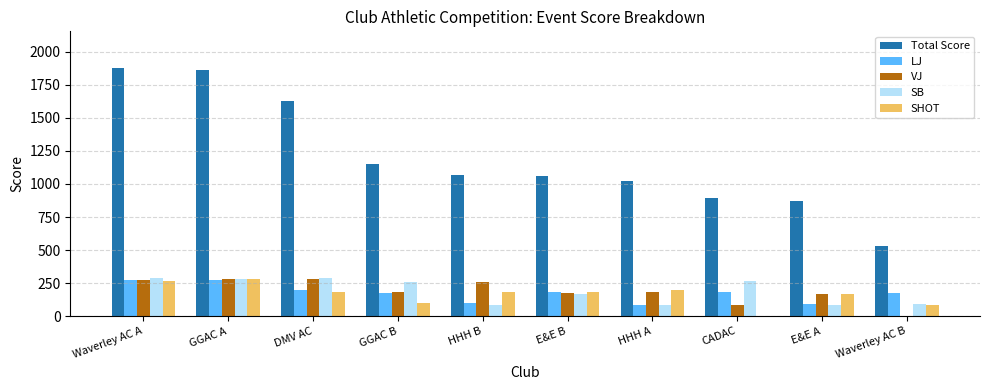

What is the greatest value displayed?

1873